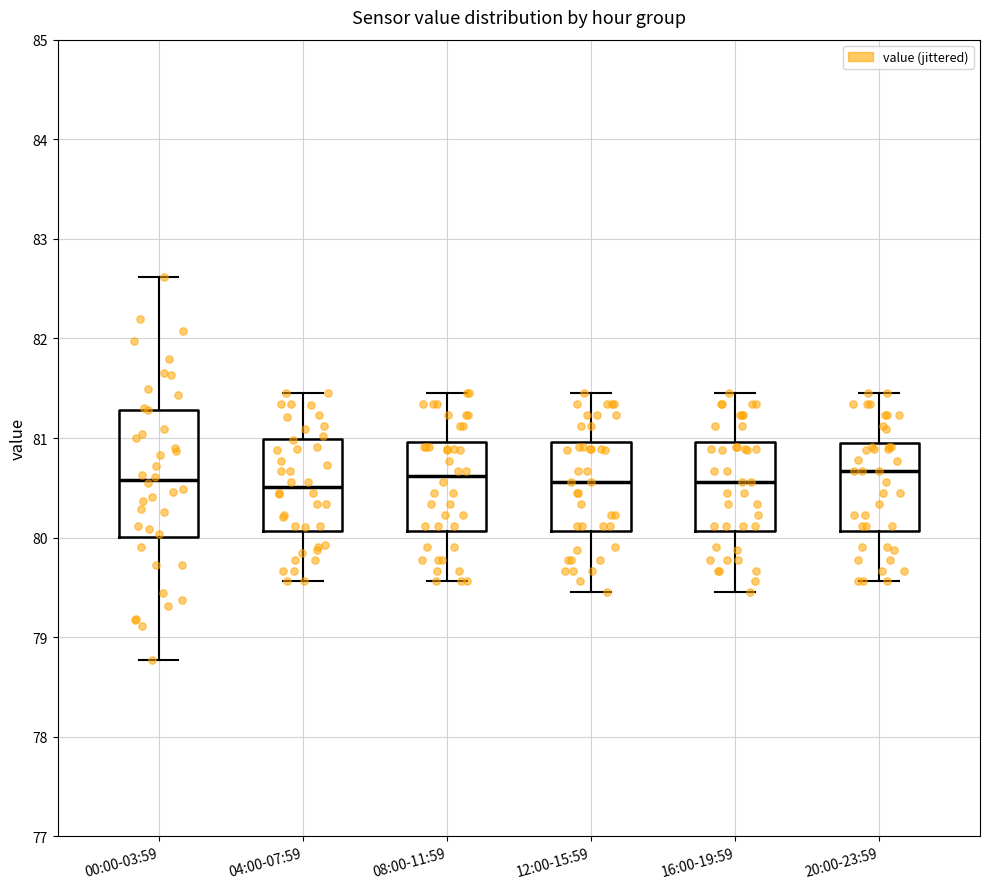

Where does the median line of the box for 20:00-23:59 sit on the y-axis? The values are not printed on the chart, so give them approximately, as read against the axis.

80.7